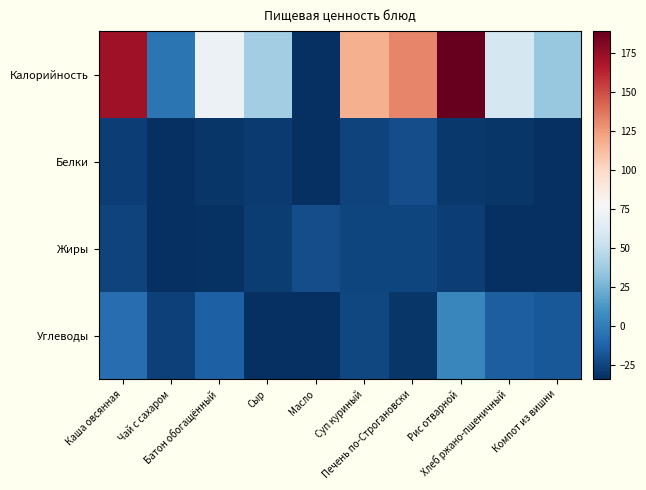

What is the spread (max minus min) of values at Рис отварной?

219.3